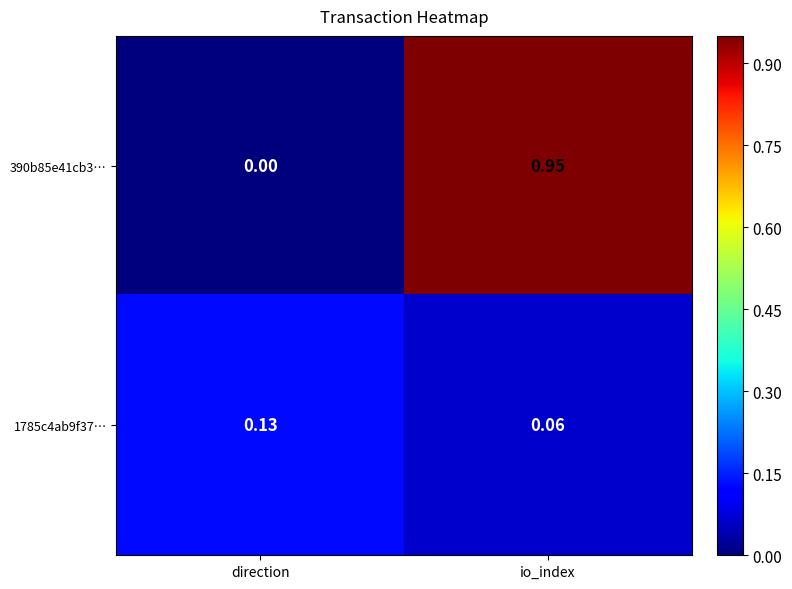

Rank the categories by 1785c4ab9f37… value from lowest to highest.

io_index, direction